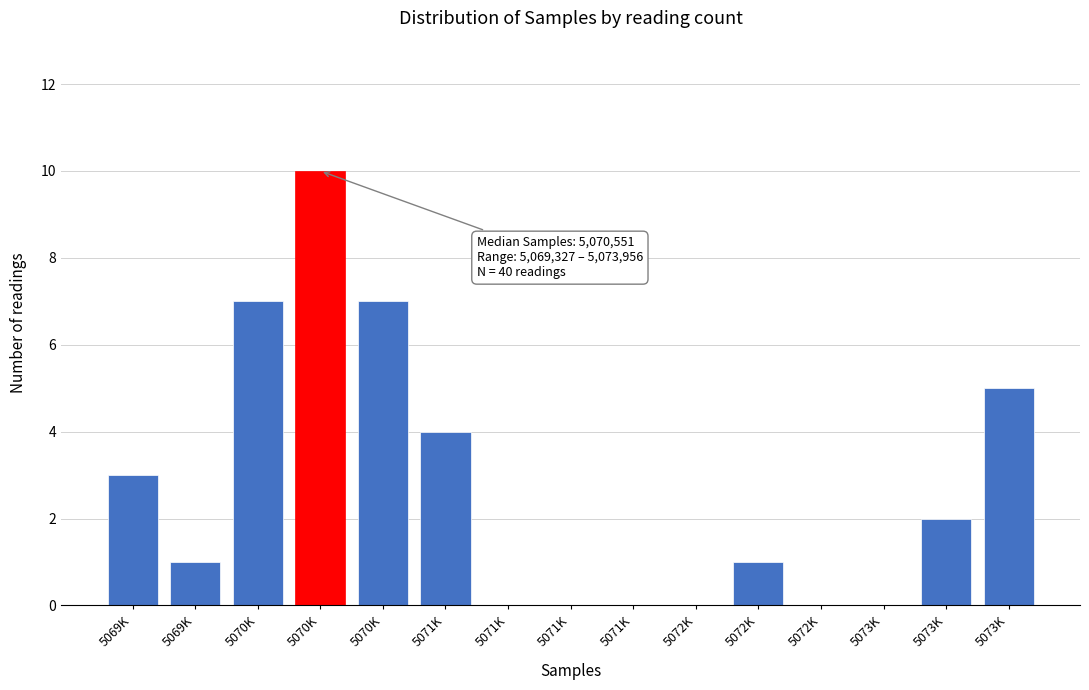

How many data points does each series have?

15